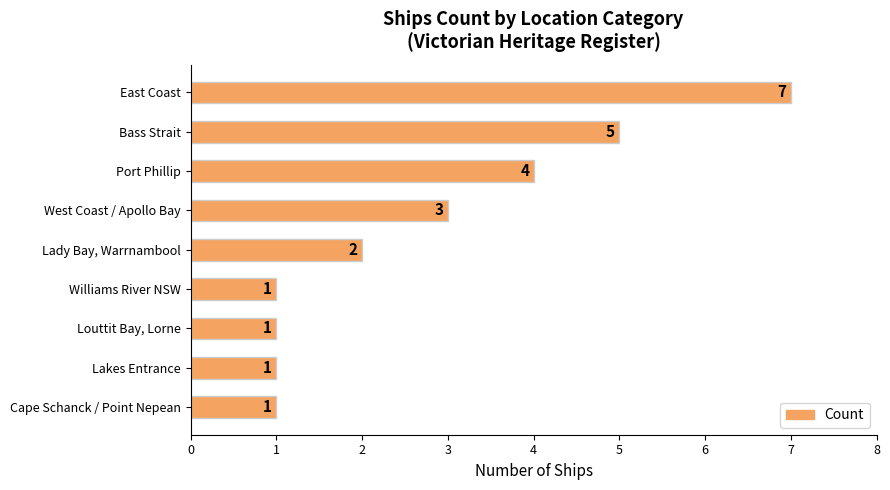

How many categories are shown in the chart?

9